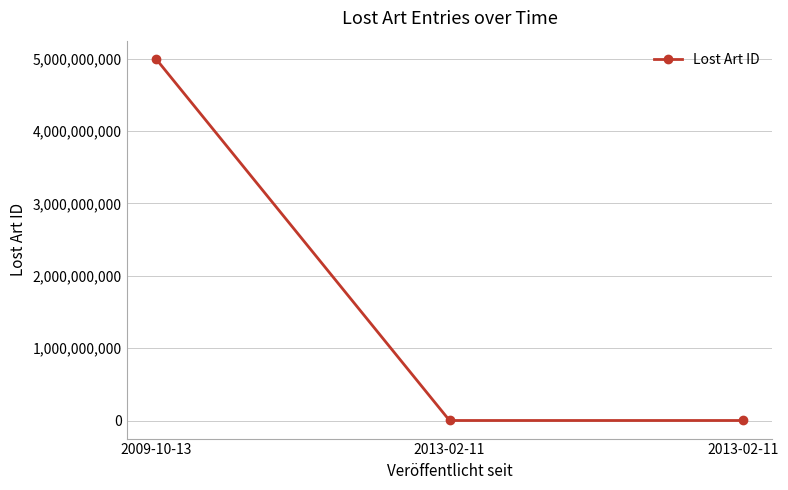

Does the chart have visible grid lines?

Yes